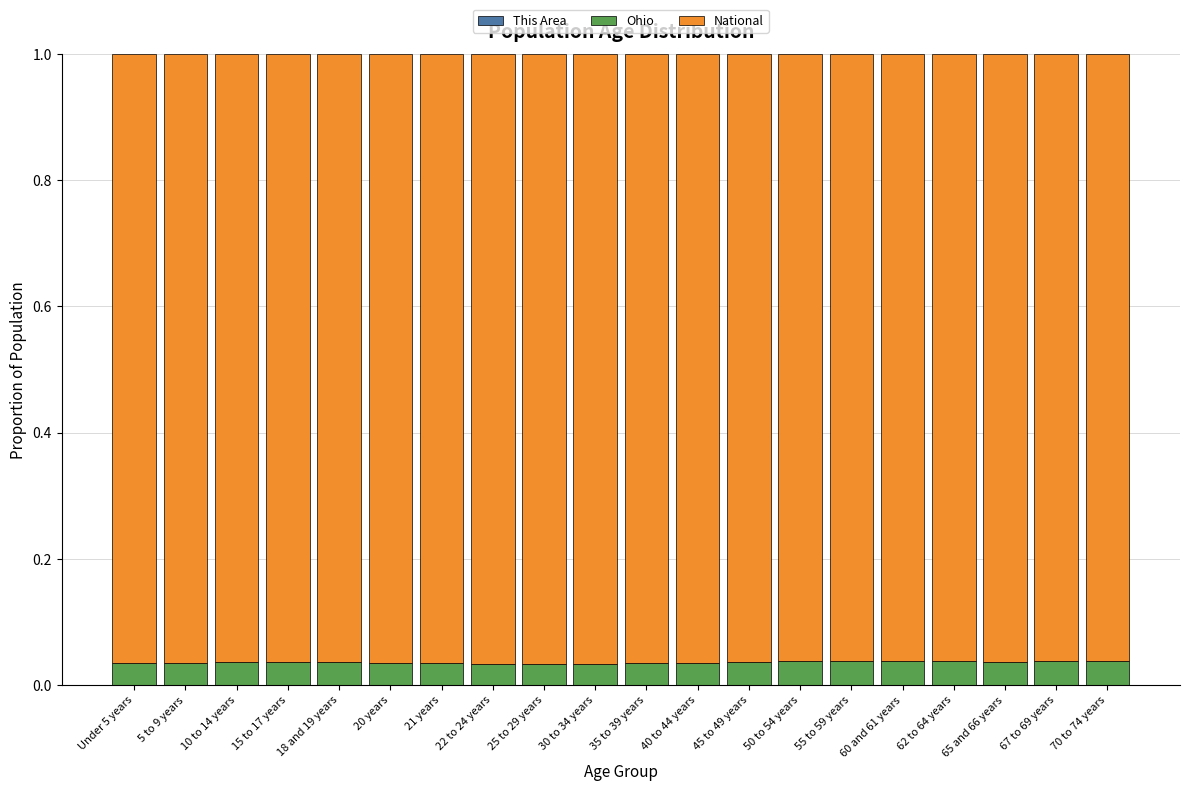

True or false: This Area has a value of 0.0 at 40 to 44 years.

False